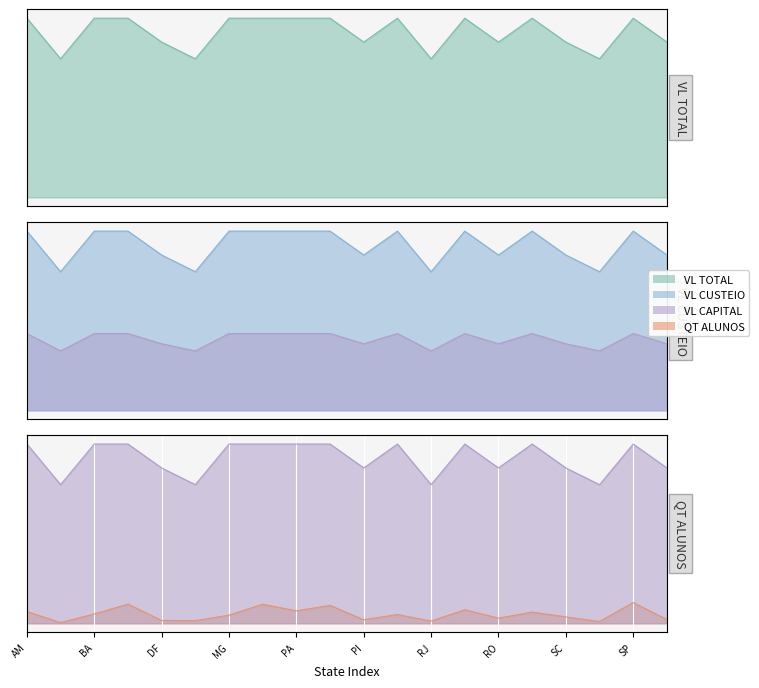

What is the sum of the QT ALUNOS values at RO and PA?

442